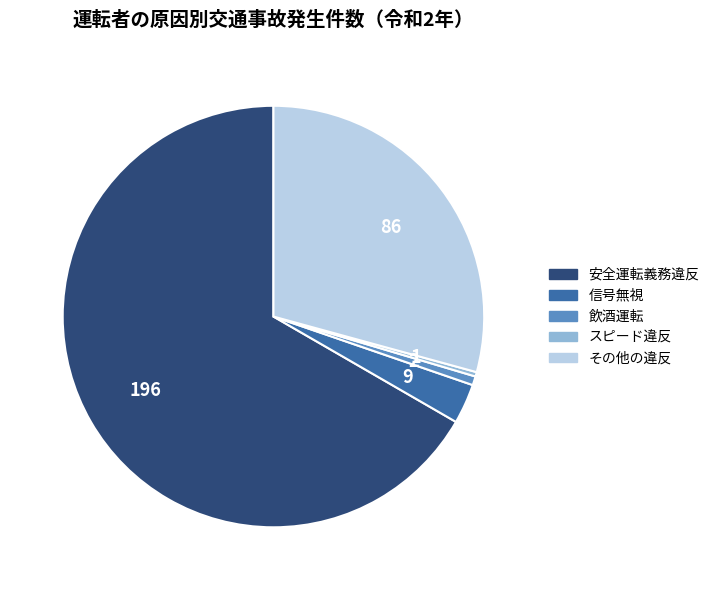

Does any single category account for the majority?

Yes